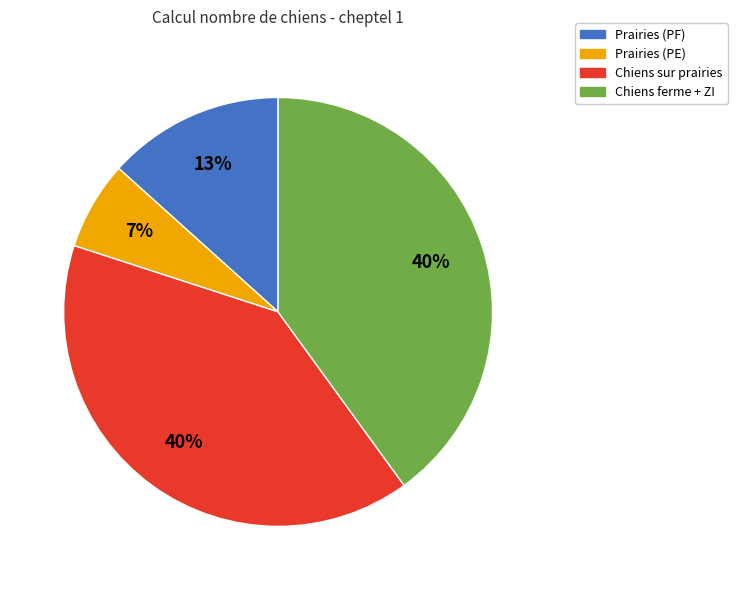

How many segments does this pie chart have?

4